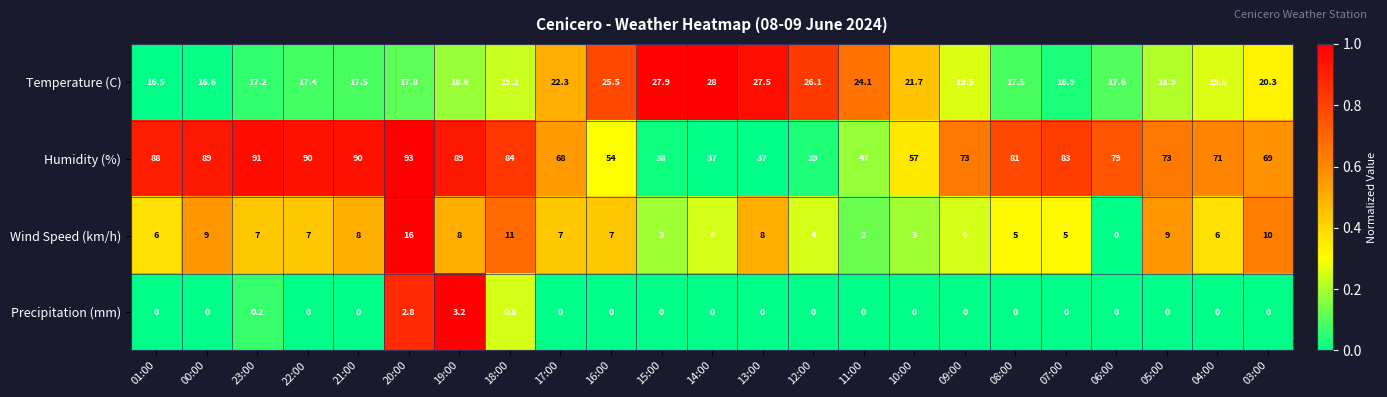

Which series has the widest spread of values?

Humidity (%)